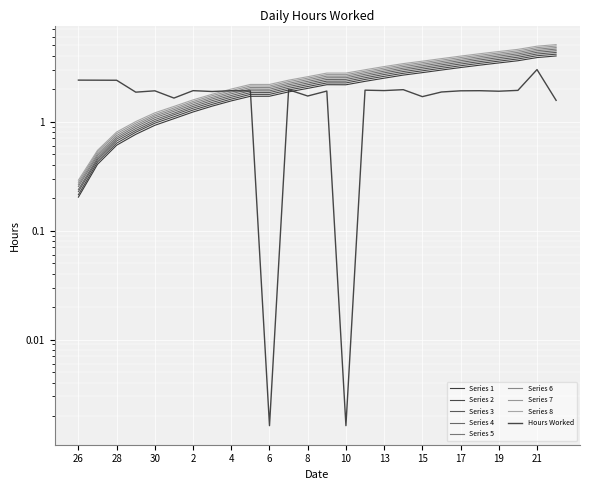

True or false: the data shows 3.2 at 4.

False